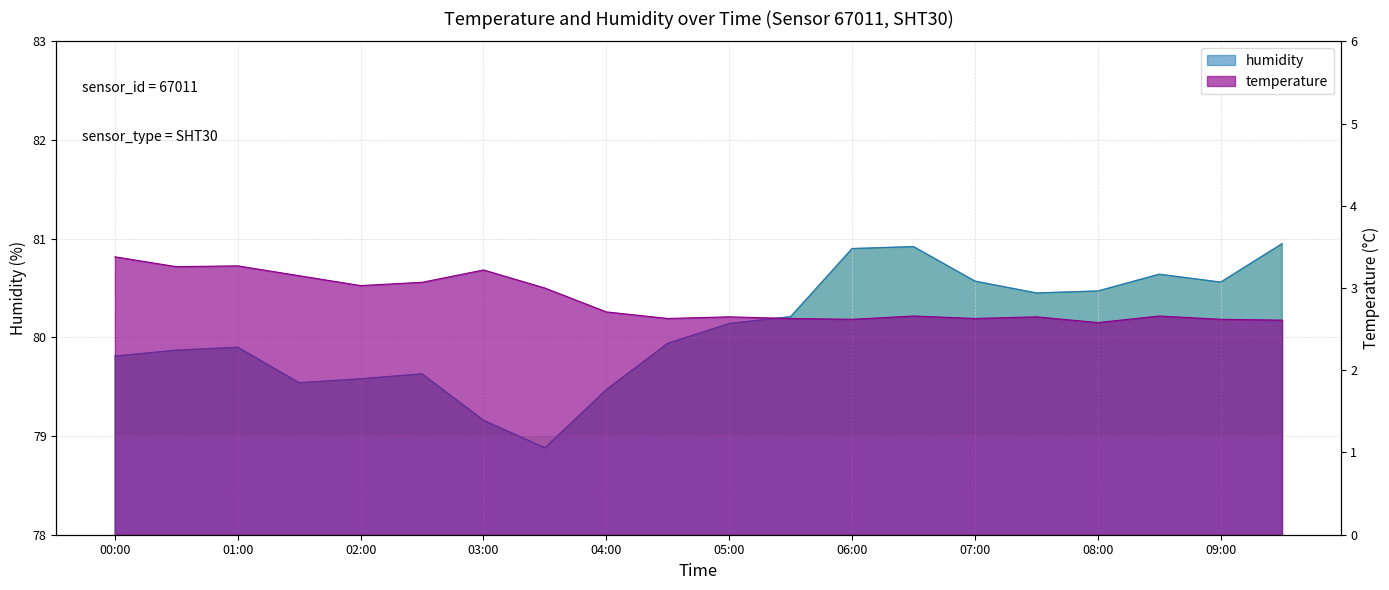

What value does the temperature series have at 09:30?

2.6